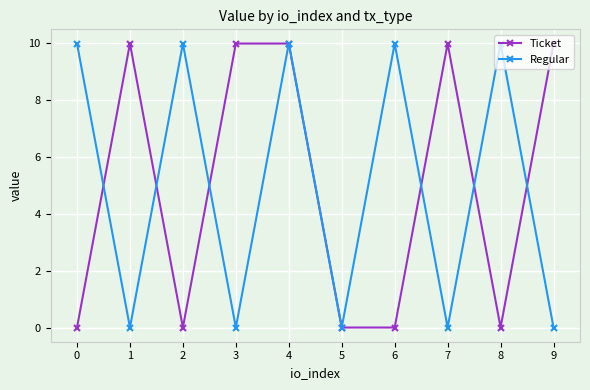

What is the sum of the Ticket values at 7 and 6?

10.0